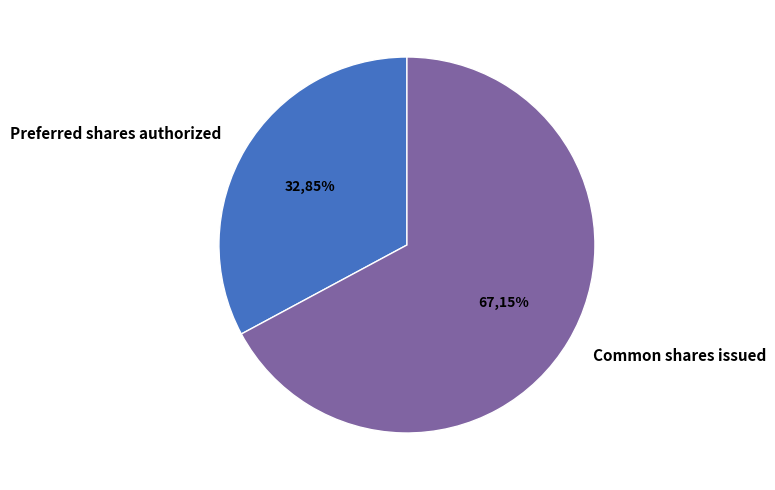

The Common shares issued slice represents 67% of the pie. True or false?

True